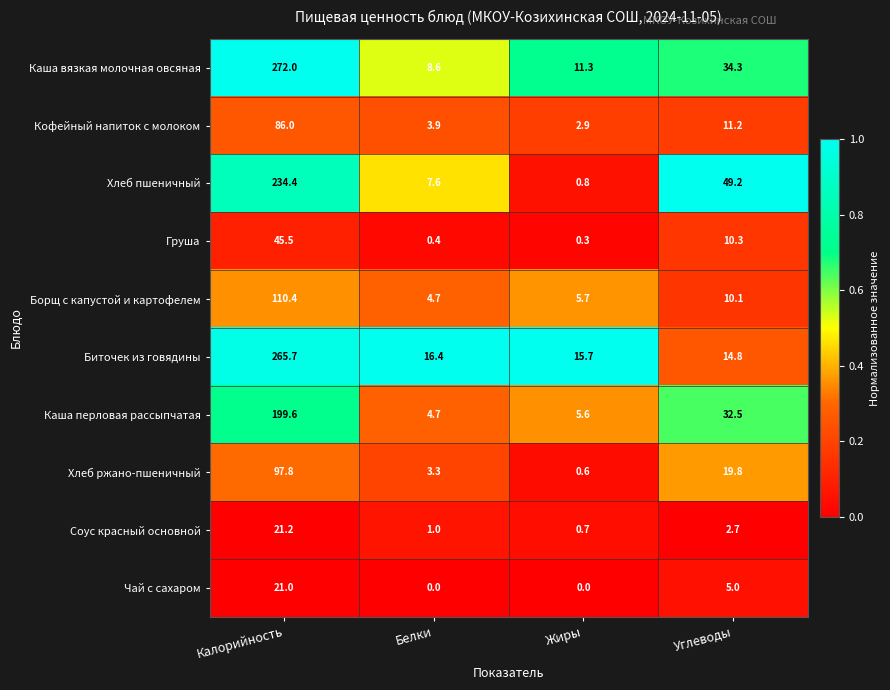

What is the total value across all series at Жиры?

43.6